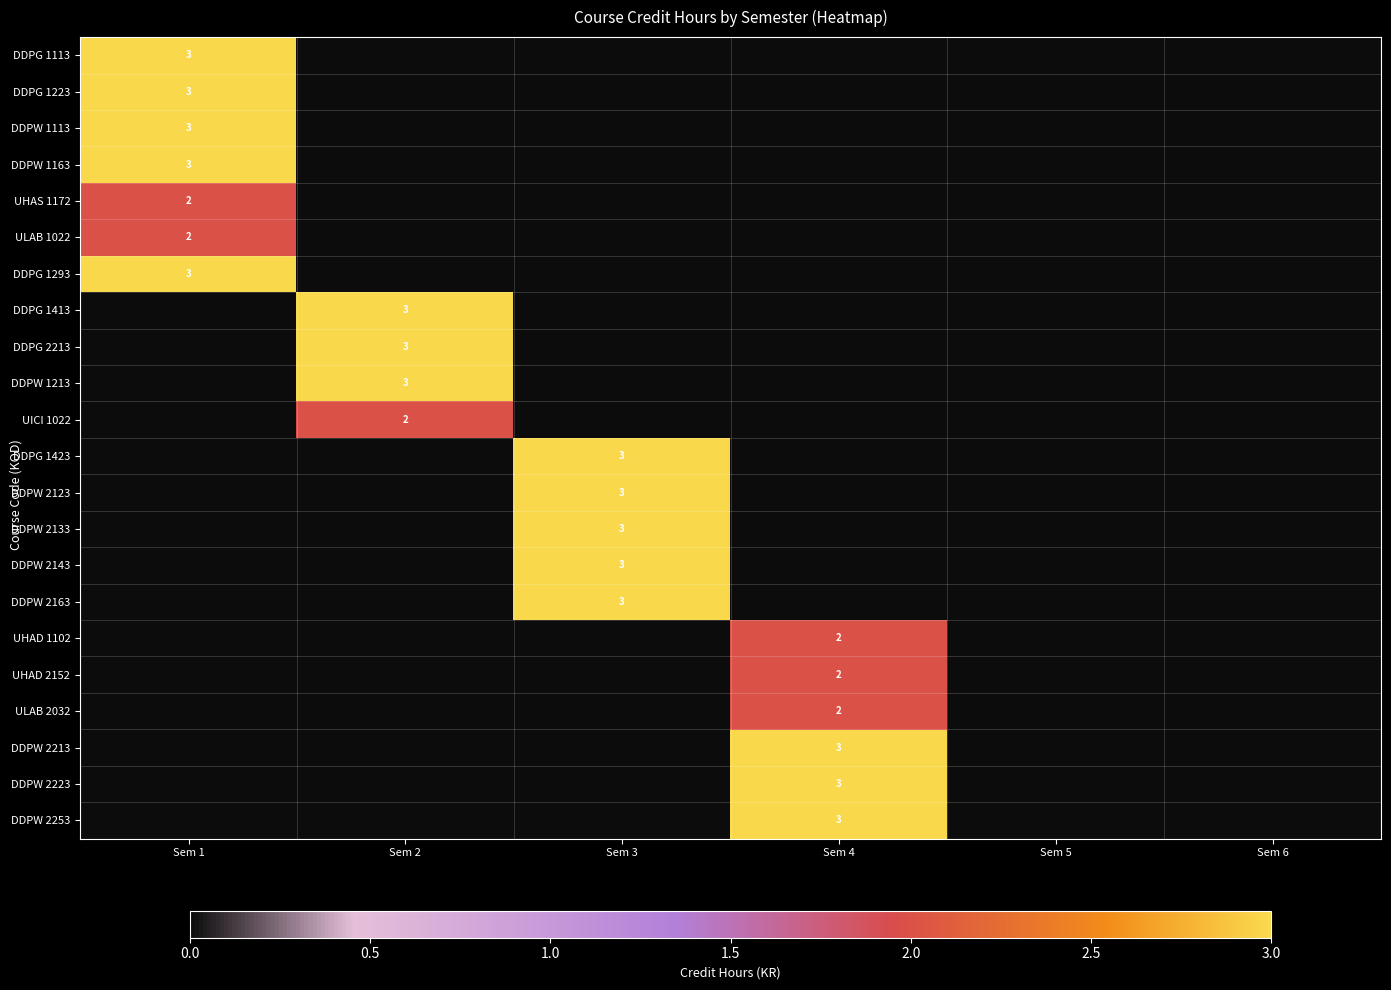

What is the highest value of the DDPW 2143 series?

3